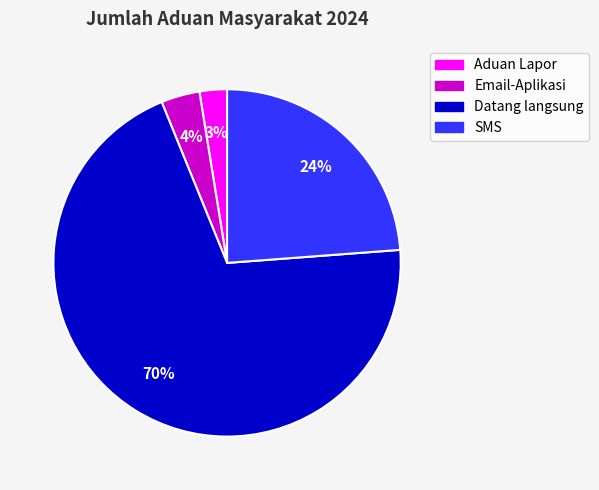

Which has a higher value, Email-Aplikasi or Datang langsung?

Datang langsung